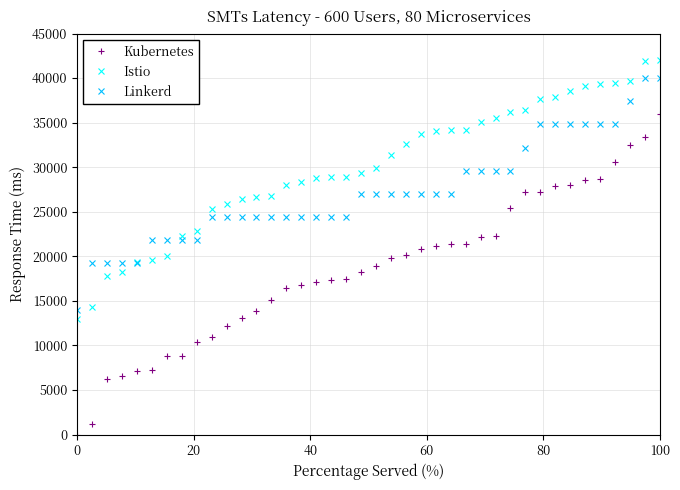

What is the value of the Istio point at the 27th from the left?

34173.9